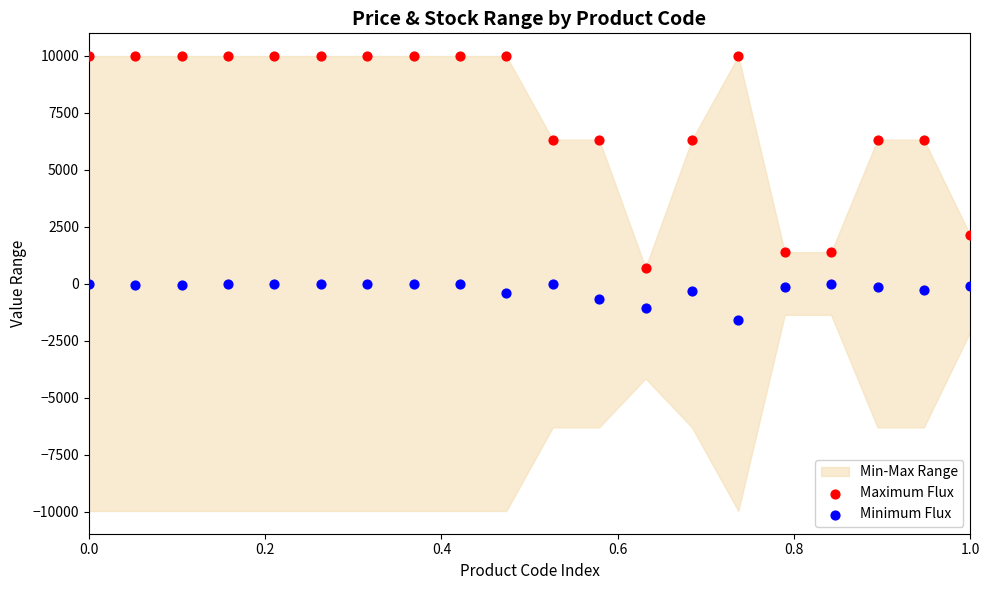

Which series reaches the maximum Y coordinate?

Maximum Flux